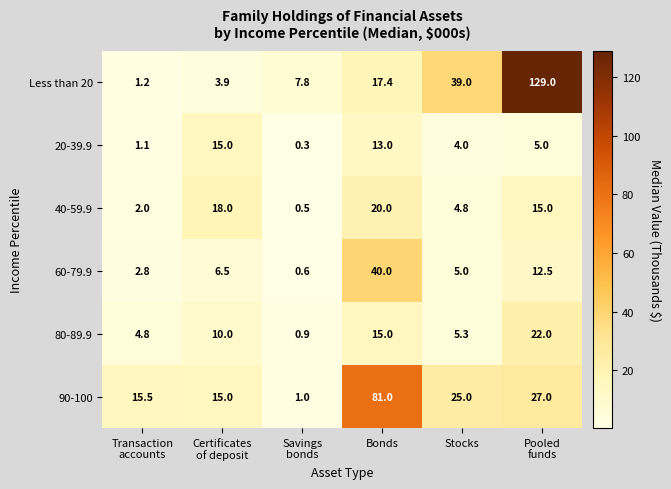

Which category has the highest value across all series?

Pooled
funds